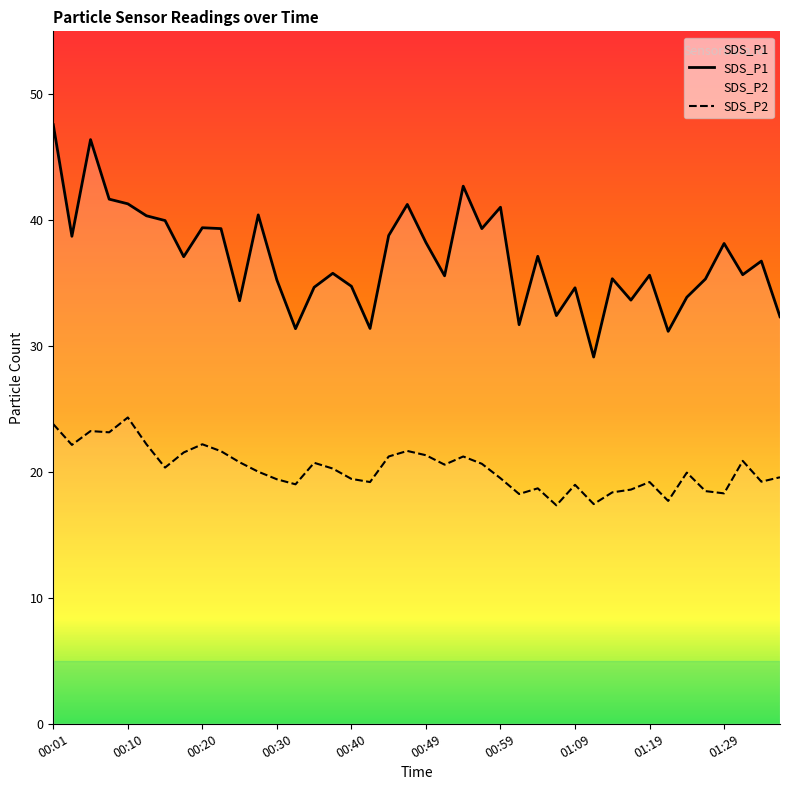

Where is the first local minimum for SDS_P1?

00:03